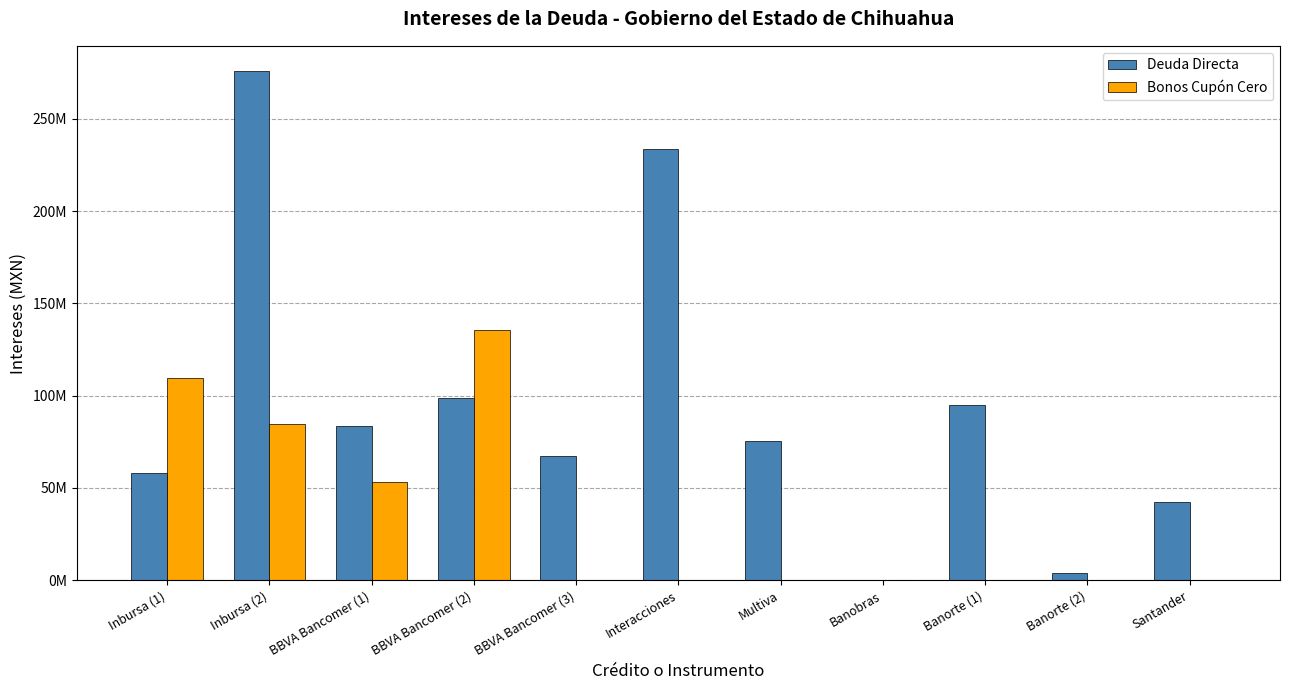

True or false: Bonos Cupón Cero has a value of -42180246.9 at Banorte (2).

False